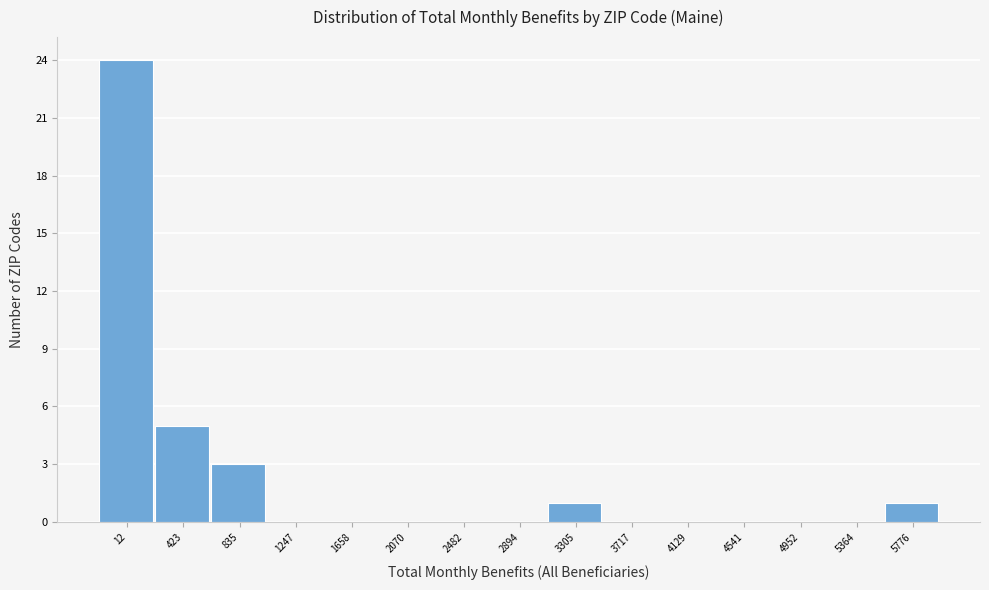

Reading left to right, extract all data points from this chart.

12=24	423=5	835=3	1247=0	1658=0	2070=0	2482=0	2894=0	3305=1	3717=0	4129=0	4541=0	4952=0	5364=0	5776=1